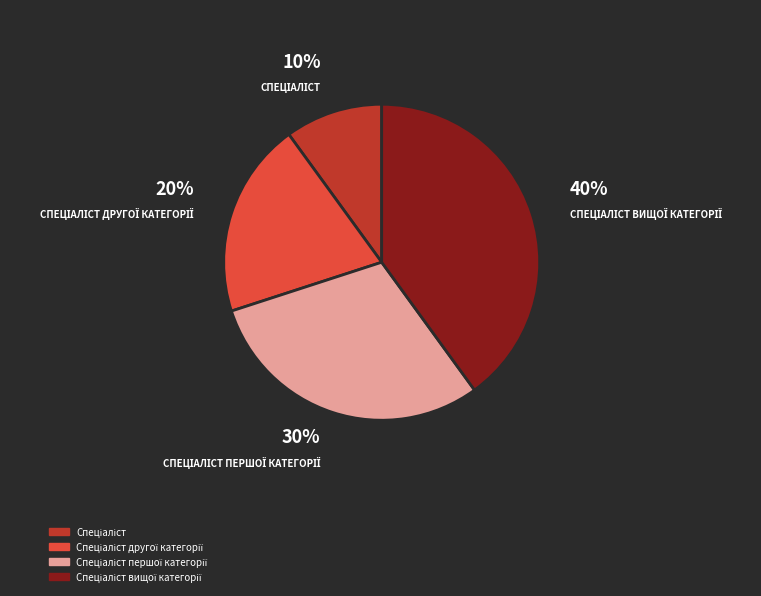

To the nearest percent, what is the difference between the largest and smallest slice percentages?

30%